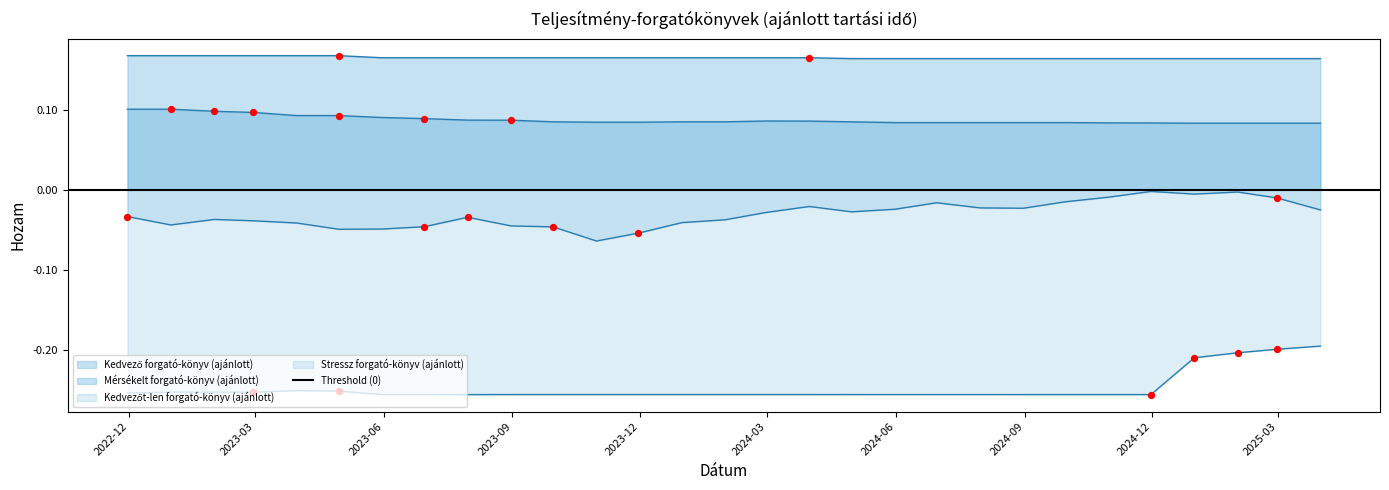

At how many categories does at least one series exceed 0?

29